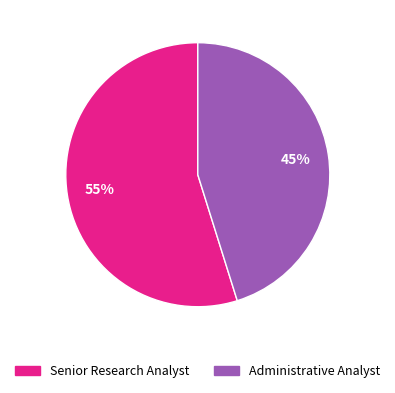

To the nearest percent, what portion does Senior Research Analyst represent?

55%